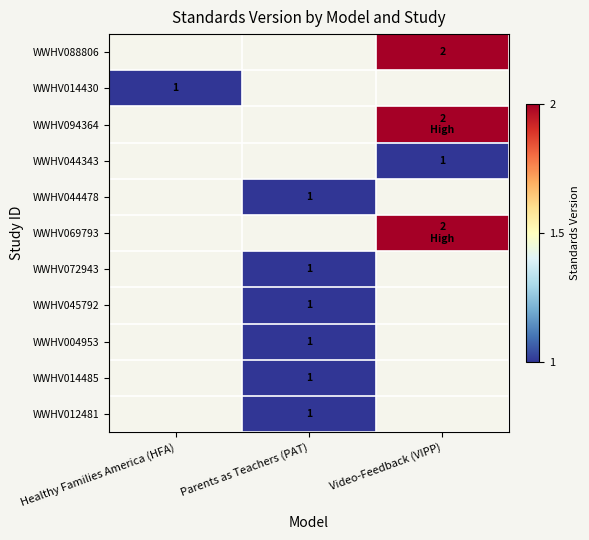

The value of WWHV044343 at Video-Feedback (VIPP) is 1. True or false?

True